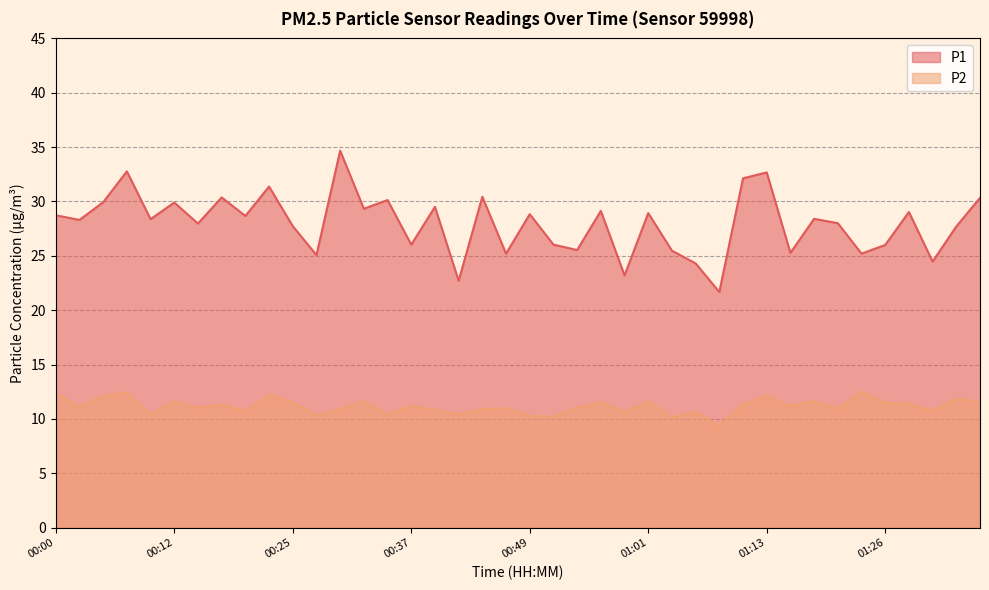

What are all the series names shown in the legend?

P1, P2